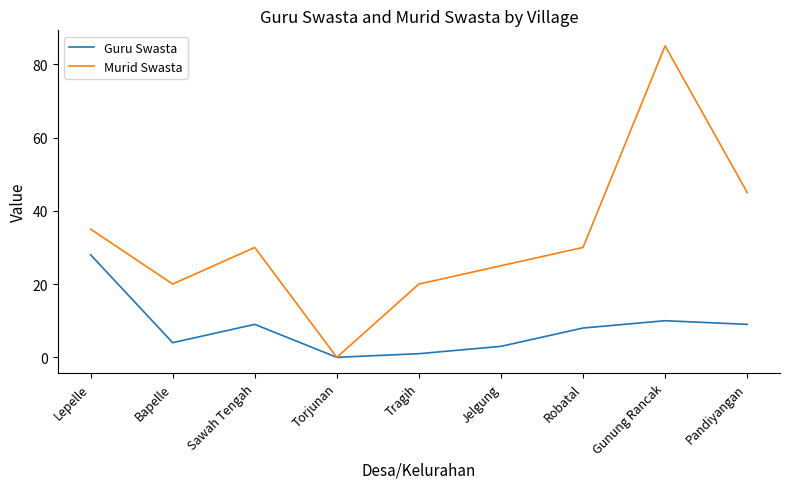

List the series in order of their peak value, lowest first.

Guru Swasta, Murid Swasta